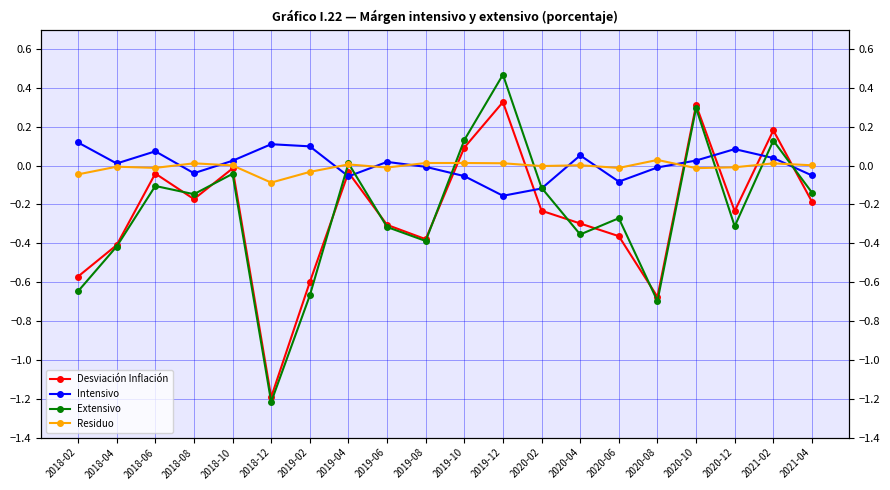

True or false: Desviación Inflación and Extensivo cross at least once.

True